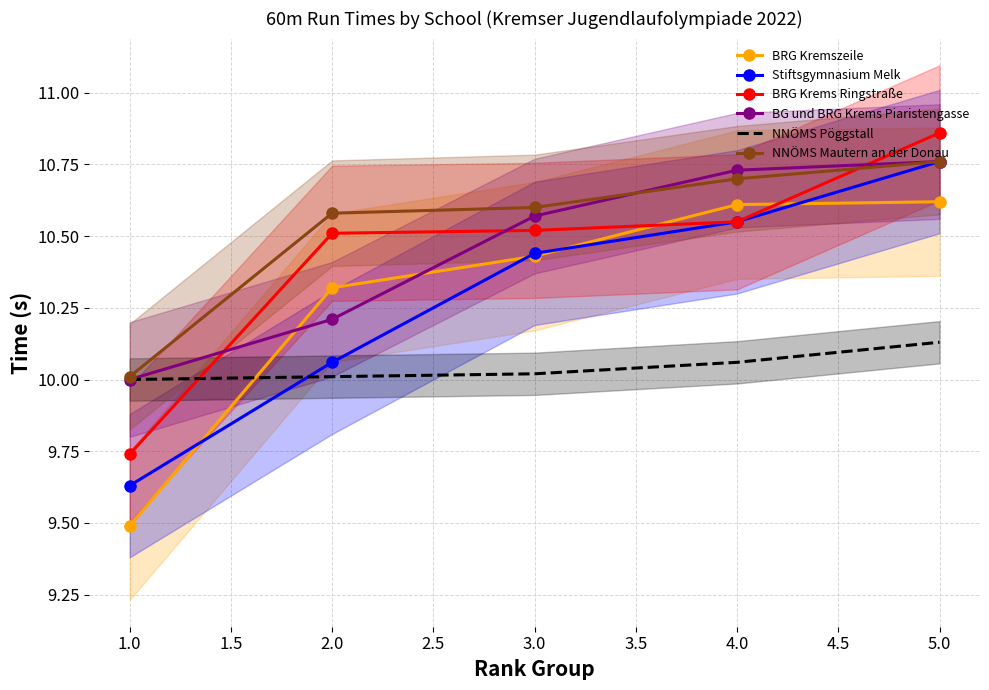

How many lines are shown in the chart?

6